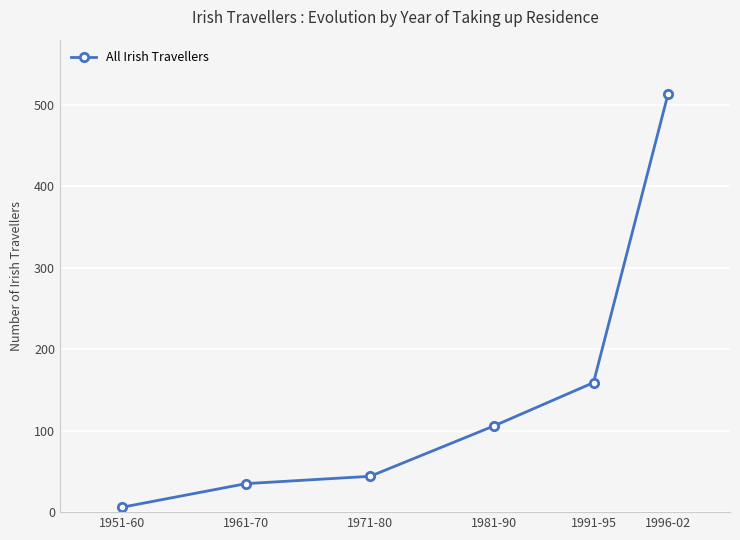

True or false: the data has more than 0 interior local peaks.

False